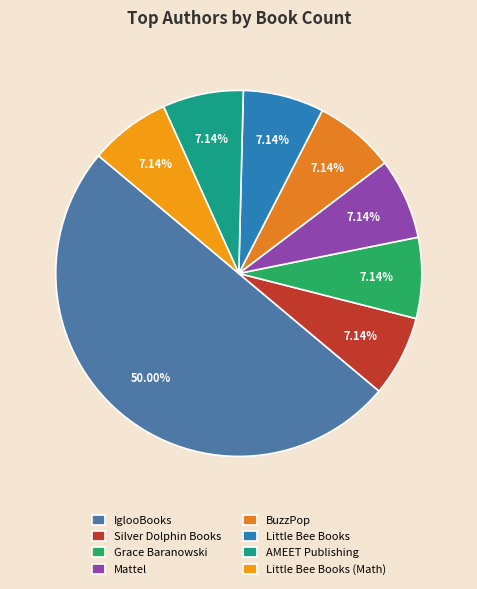

Is it true that Little Bee Books is 7% of the pie?

True